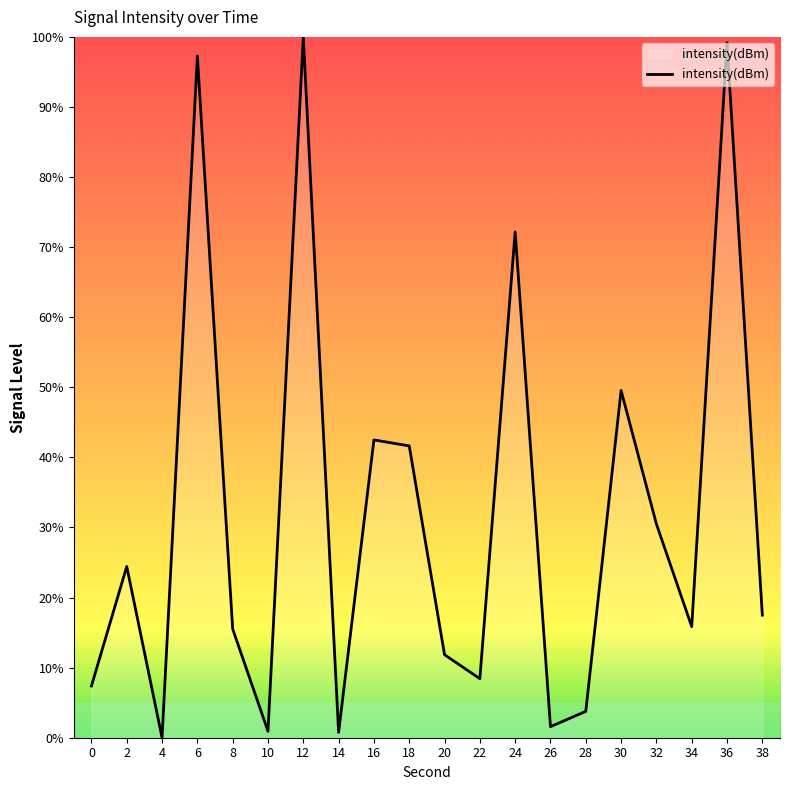

How many categories are shown in the chart?

20